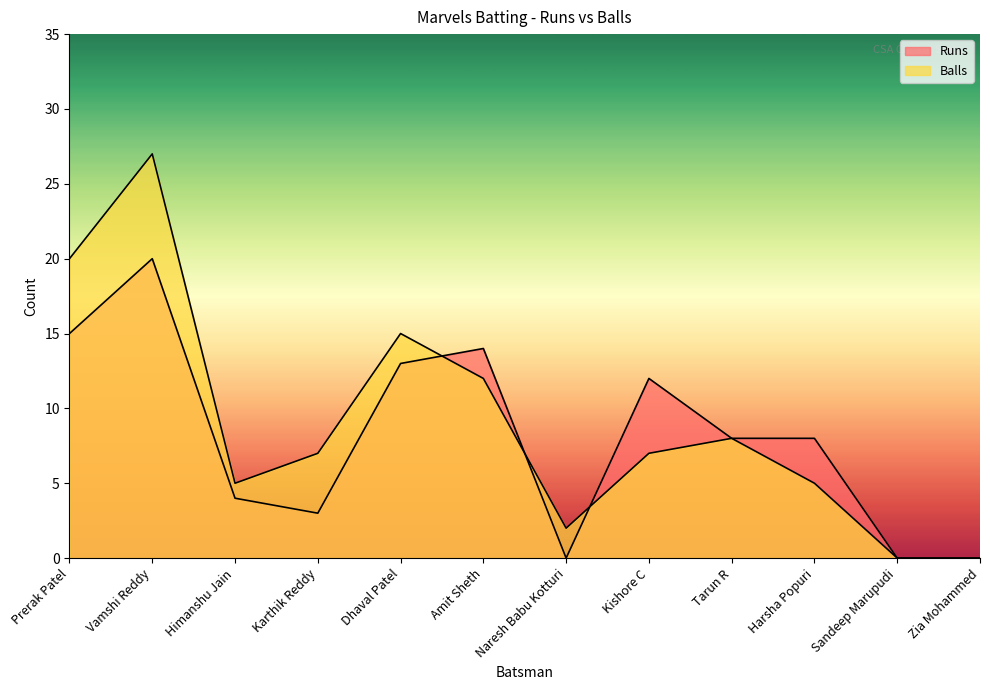

What is the sum of all Runs values?

97